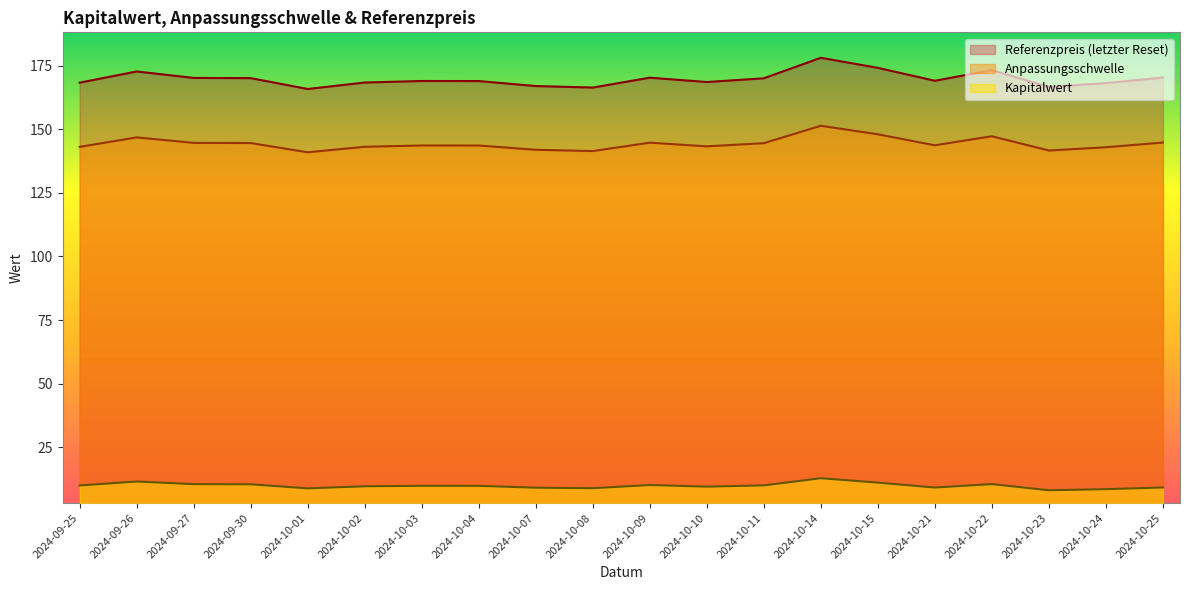

Rank the series by their average value, from highest to lowest.

Referenzpreis (letzter Reset), Anpassungsschwelle, Kapitalwert